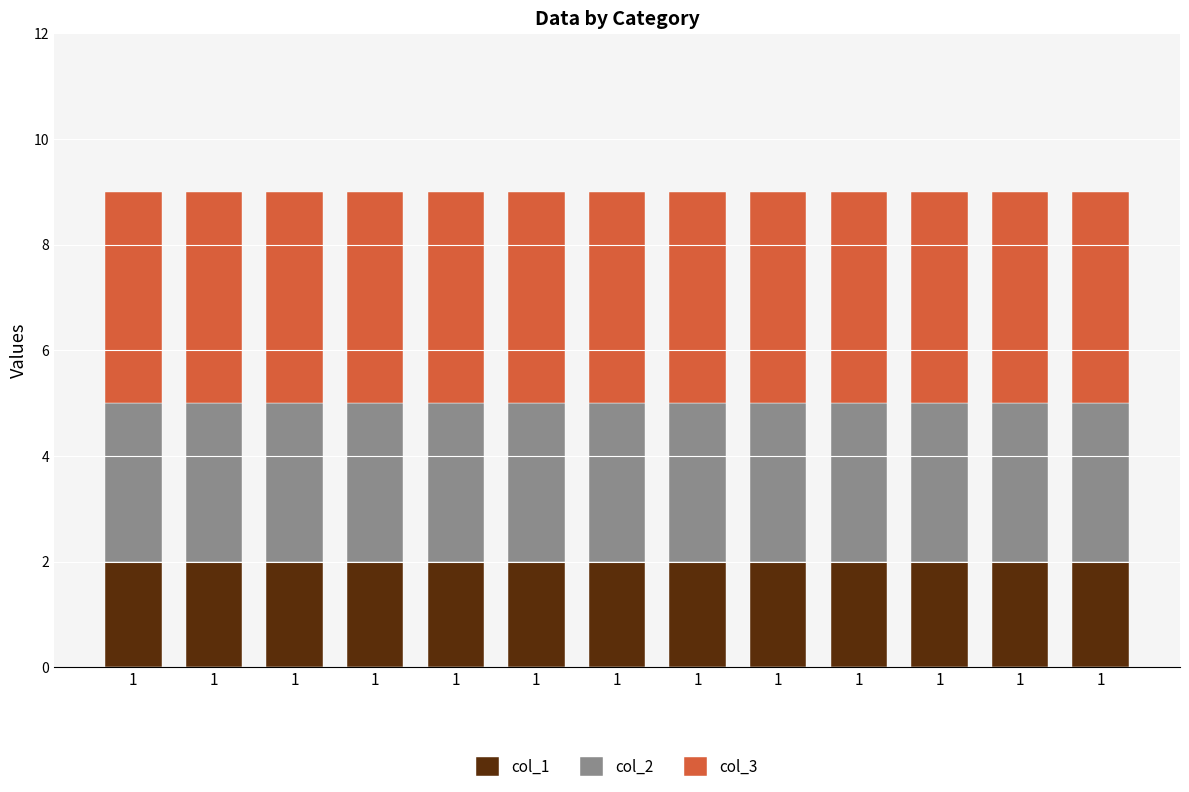

How many series are shown in this chart?

3